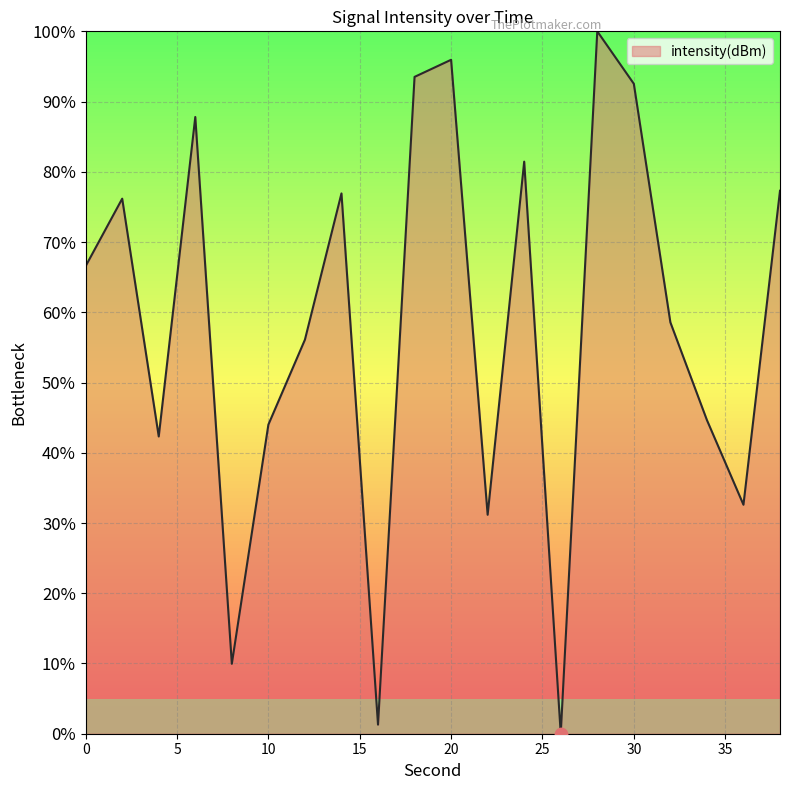

What is the difference between the maximum and minimum values?

100.0